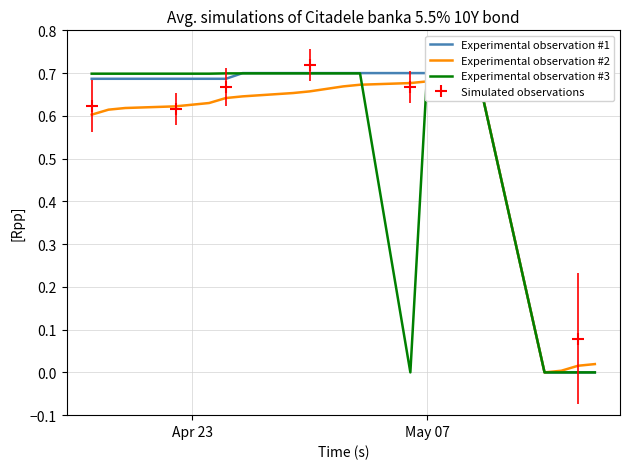

Is it true that Experimental observation #2 equals 0.9 at Apr 23?

False